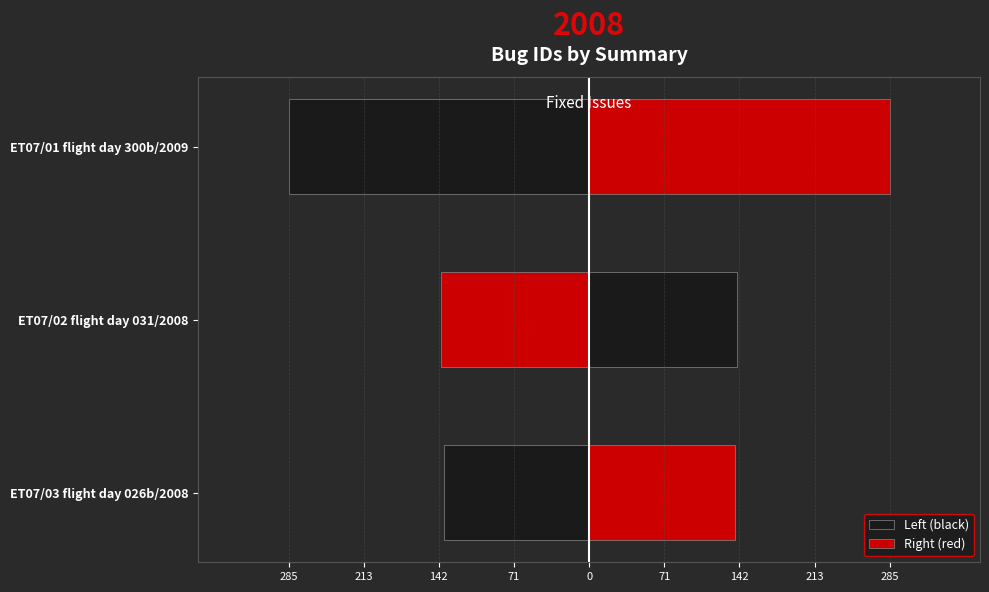

How many bars are there in each group?

2